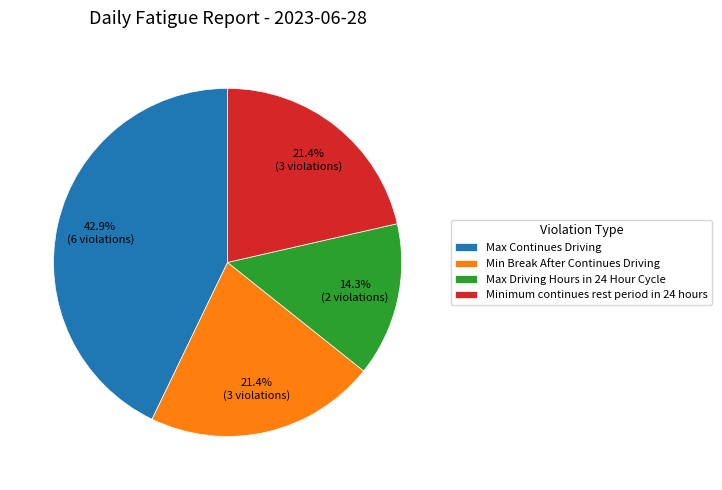

How many slices are in this pie chart?

4